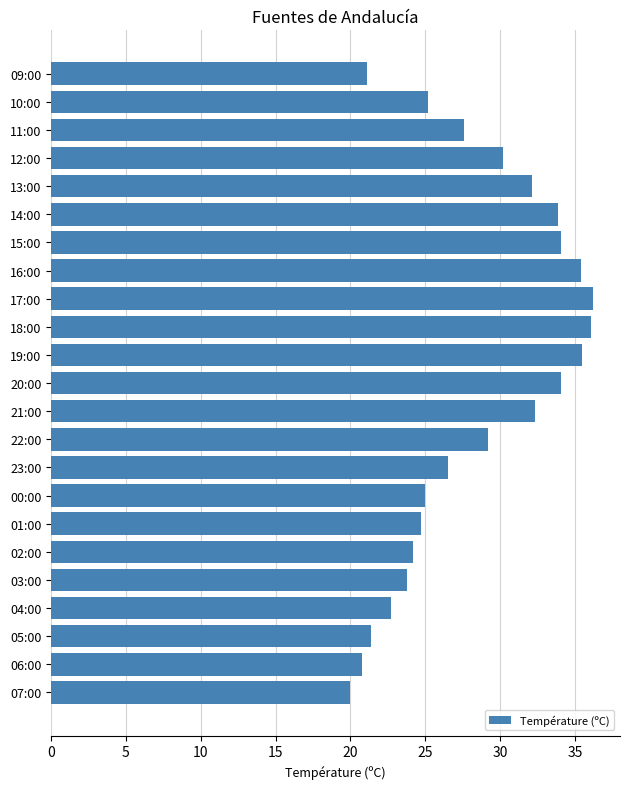

What is the smallest value displayed?

20.0